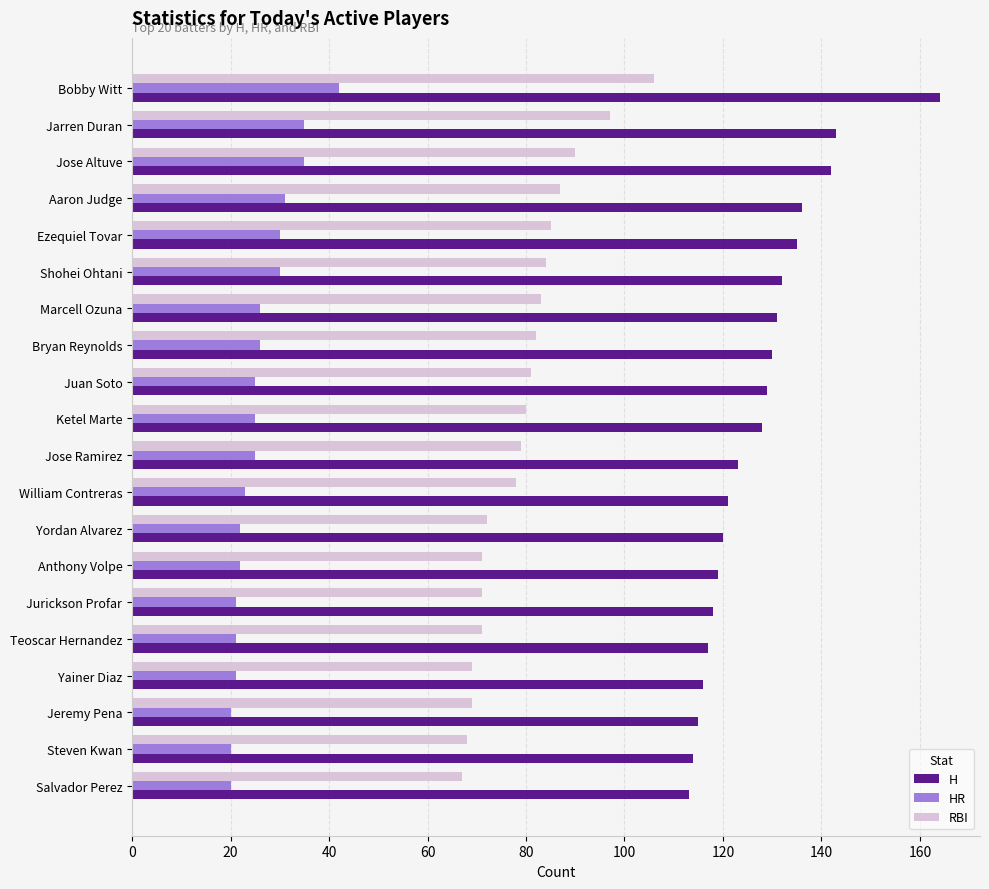

The HR series shows 35 at Jarren Duran. True or false?

True